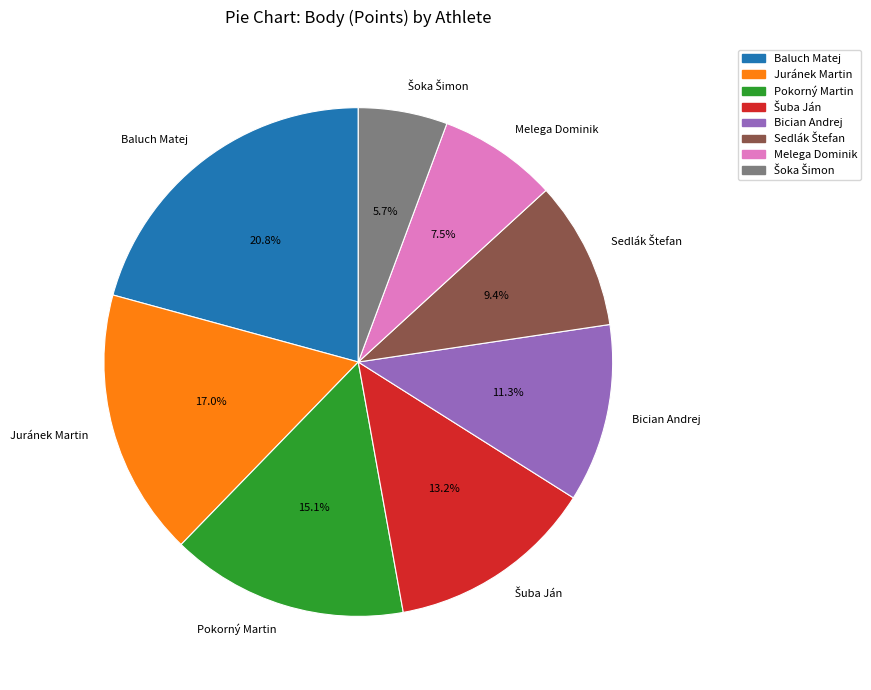

How many slices are in this pie chart?

8